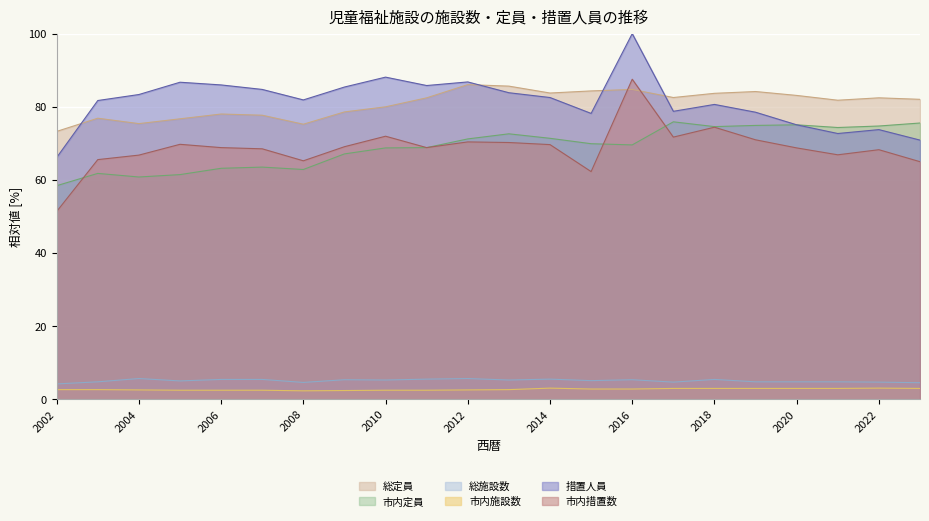

True or false: 市内施設数 has a value of 0.7 at 2003.

False